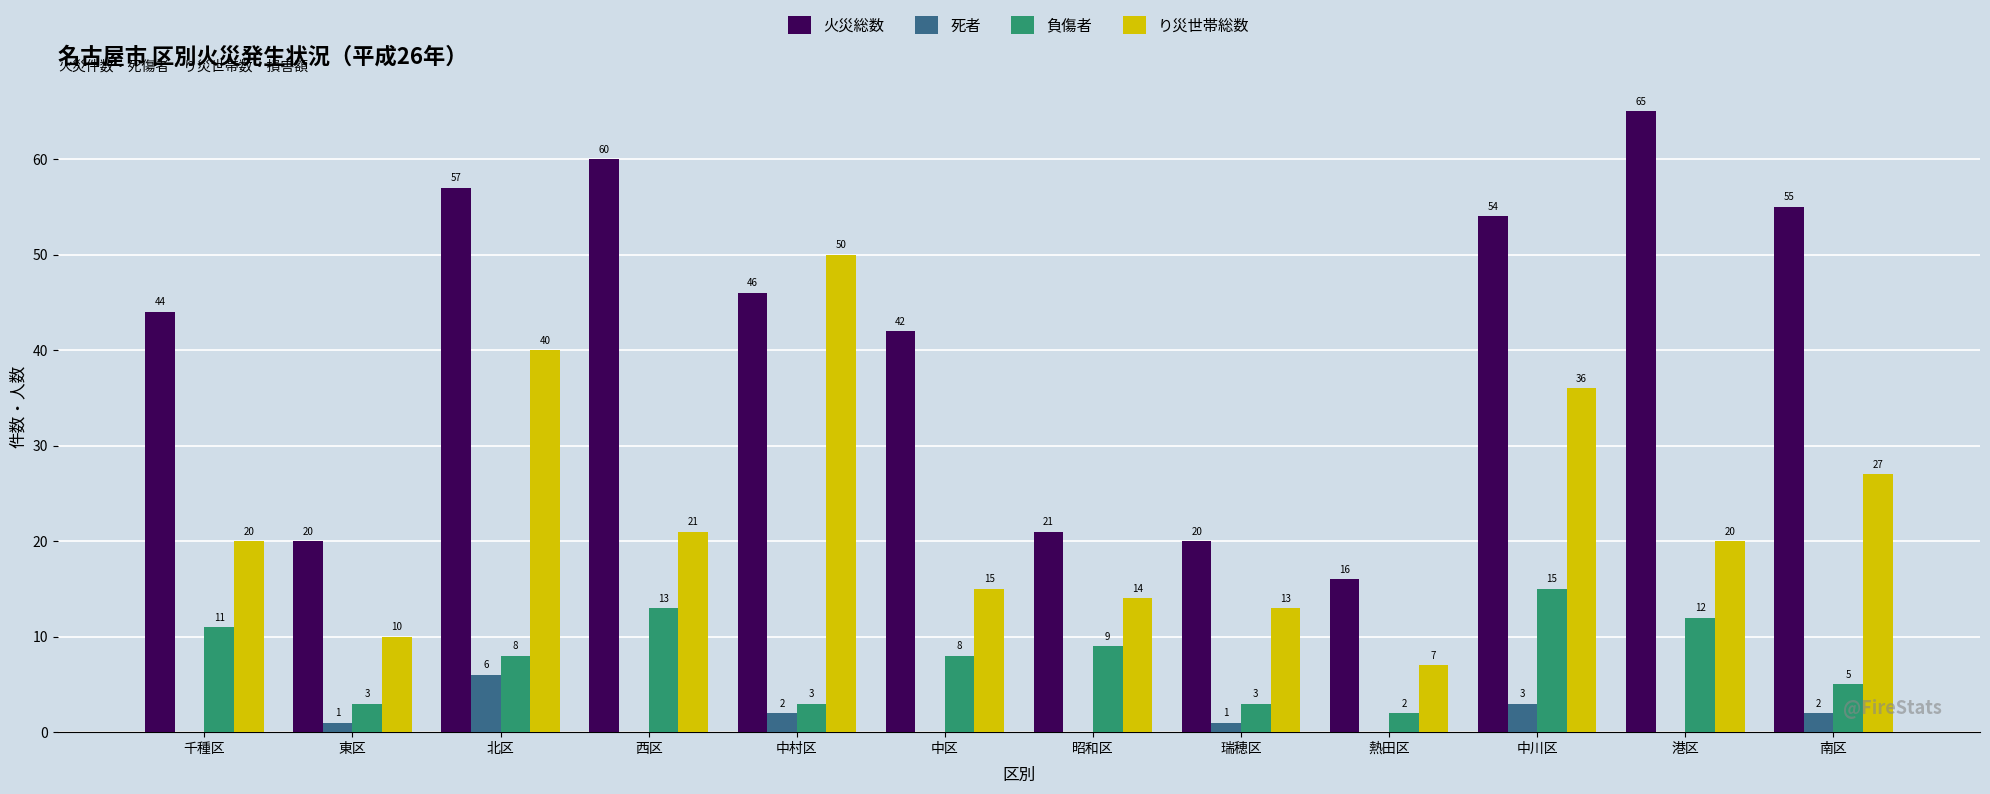

How many 死者 values are between 0 and 2?

10